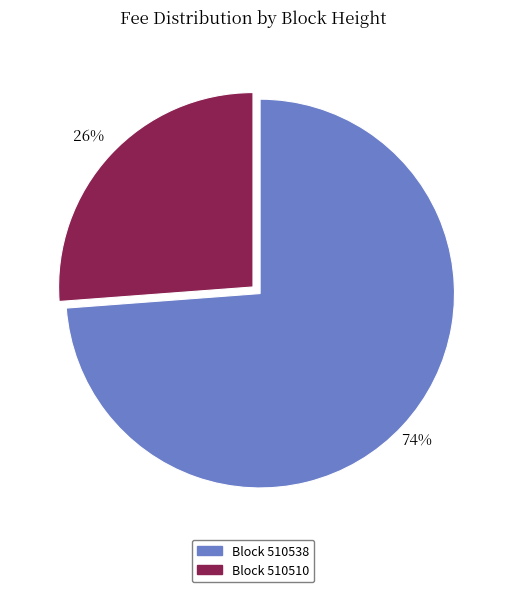

To the nearest percent, what is the difference between the largest and smallest slice percentages?

48%